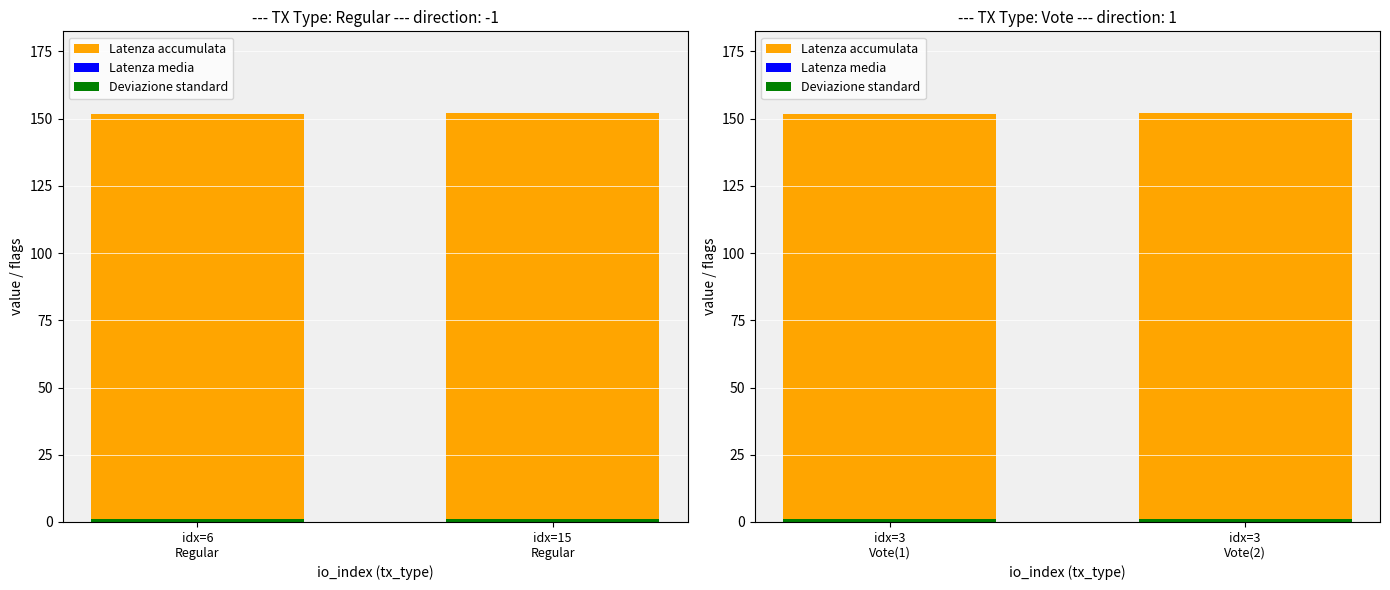

Between idx=3 Vote(1) and idx=3 Vote(2), which is larger?

idx=3 Vote(2)